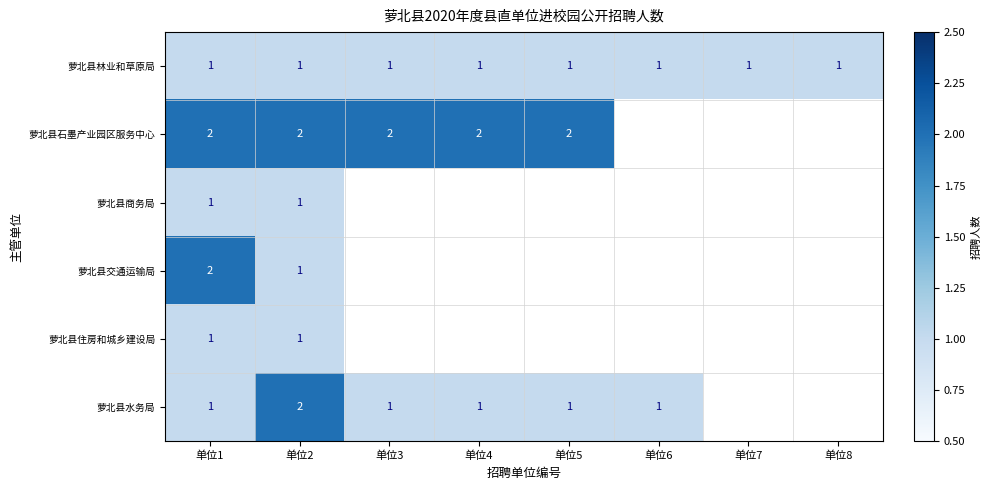

The 萝北县林业和草原局 series shows 2 at 单位1. True or false?

False